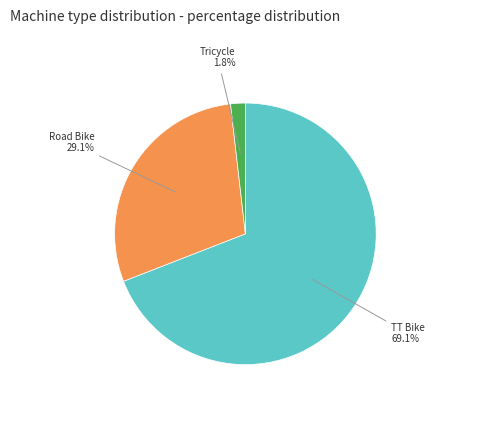

Is there any slice that represents more than half of the pie?

Yes